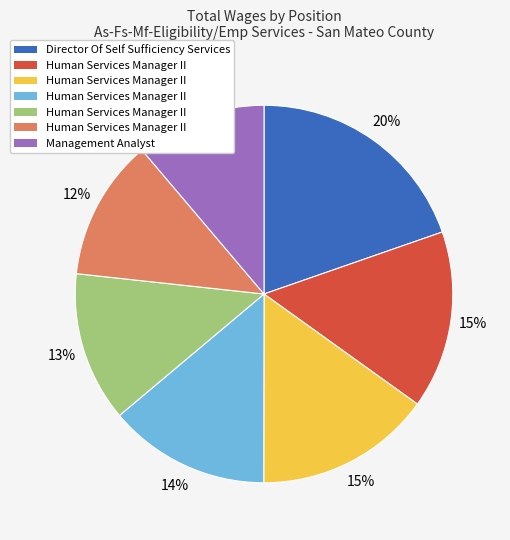

Does any single category account for the majority?

No